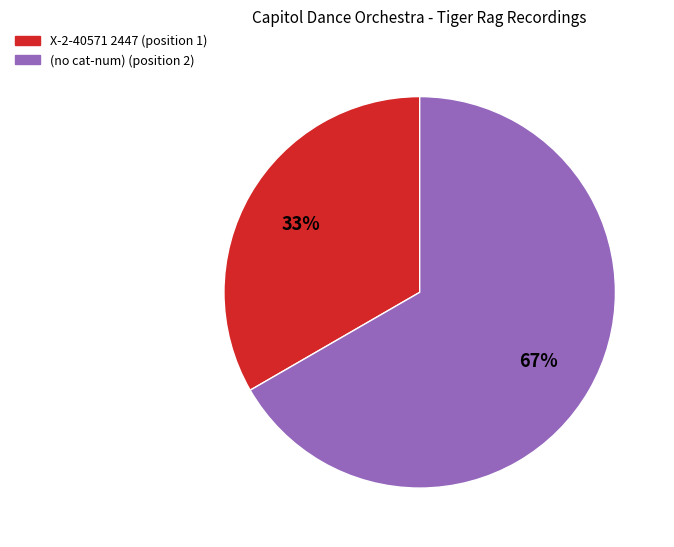

Does any single category account for the majority?

Yes